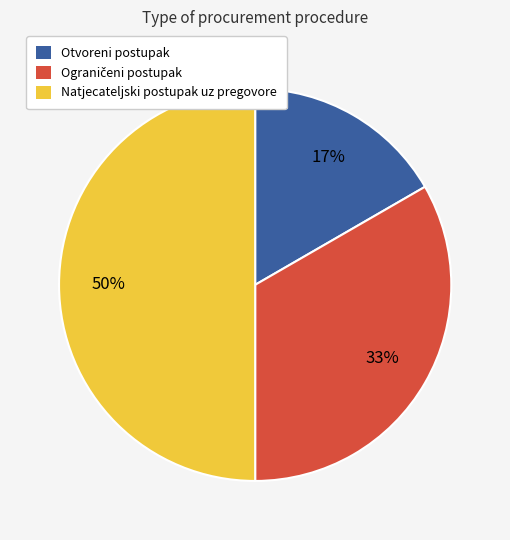

To the nearest percent, what is the difference between the largest and smallest slice percentages?

33%